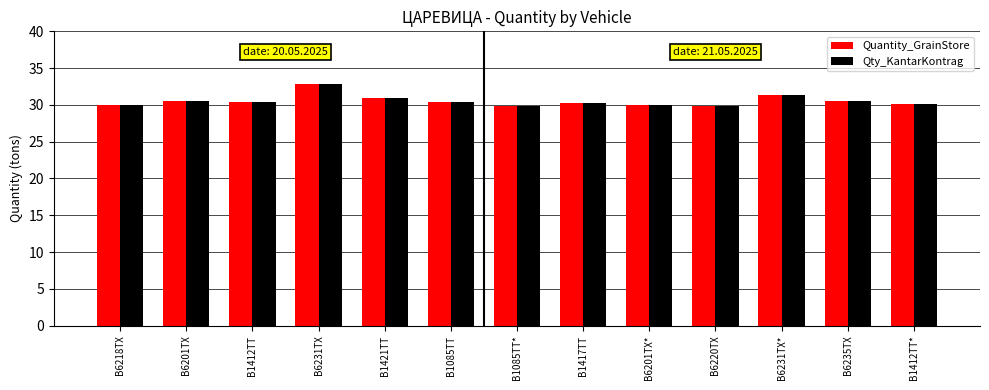

Is the value of Qty_KantarKontrag at В6231ТХ greater than the value of Quantity_GrainStore at В1421ТТ?

Yes